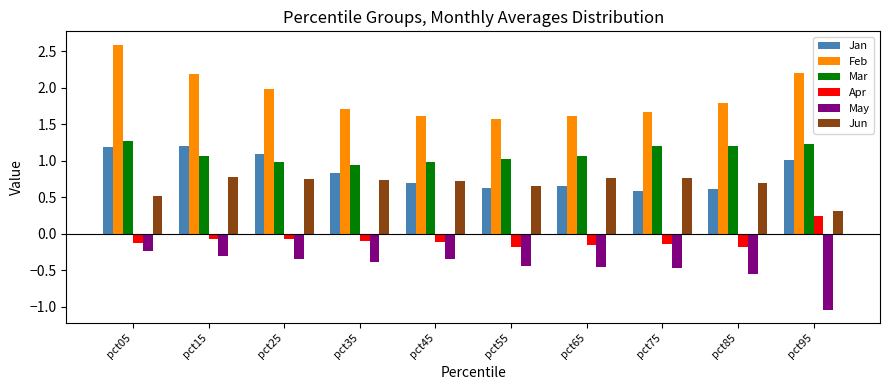

What is the difference between the highest and lowest values at pct55?

2.0